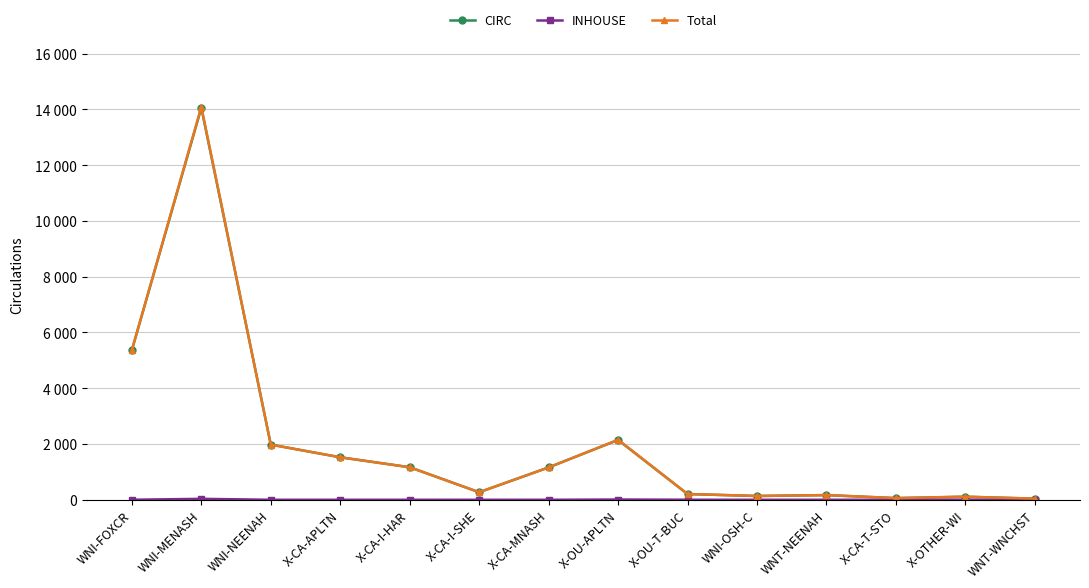

What is the sum of all INHOUSE values?

50